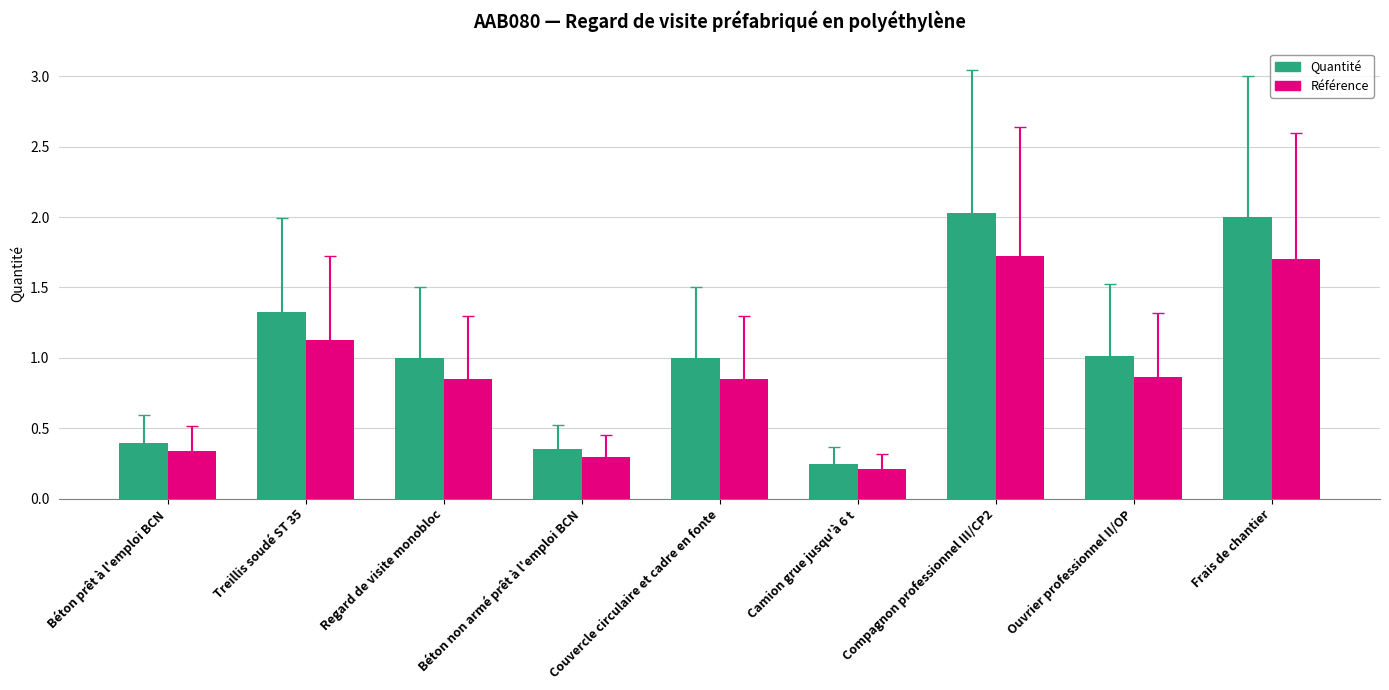

Which label corresponds to the smallest value in the chart?

Camion grue jusqu'à 6 t